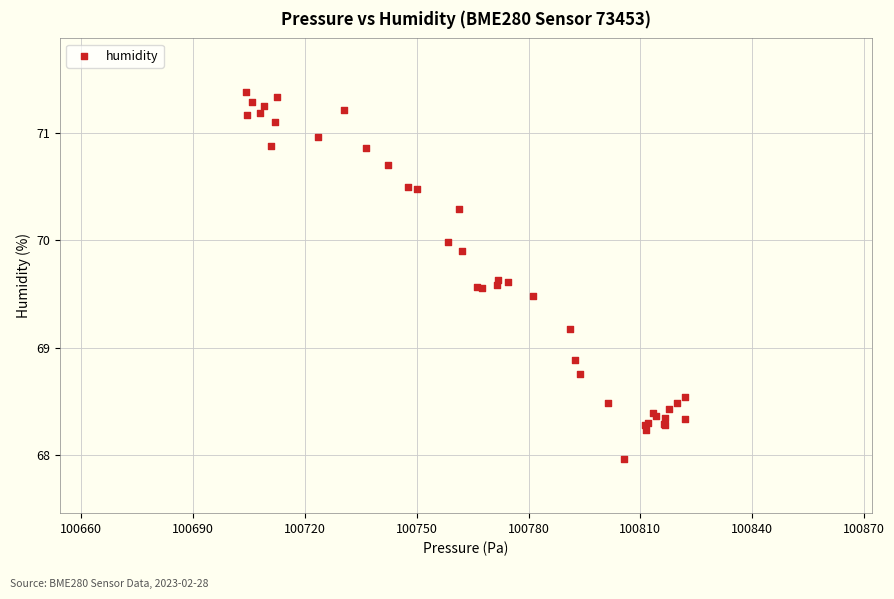

What Y value in the scatter plot is closest to 69?

68.9